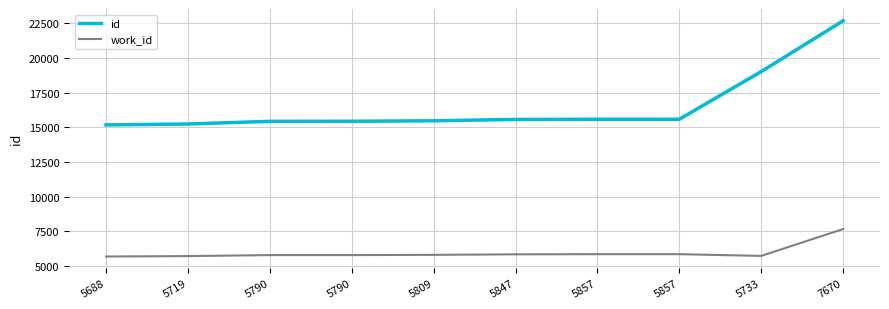

Between 5857 and 7670, which series saw the biggest shift?

id